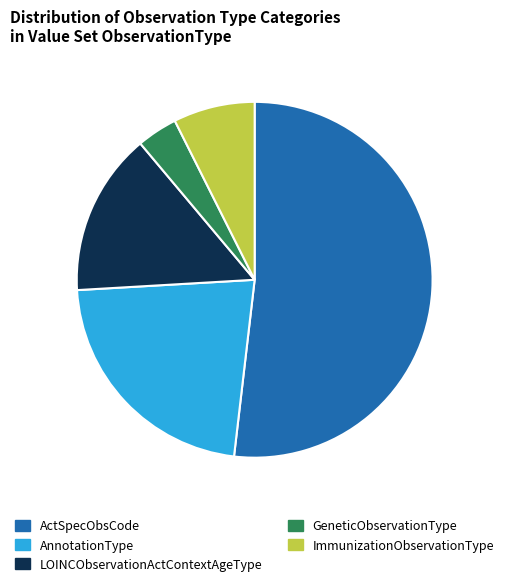

Is the sum of ActSpecObsCode and GeneticObservationType greater than half?

Yes